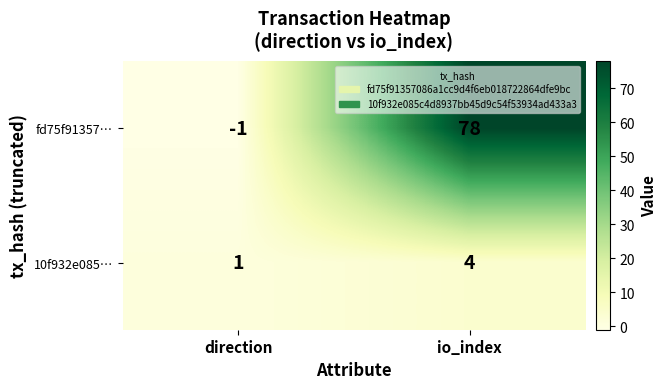

What value does the 10f932e085… series have at io_index?

4